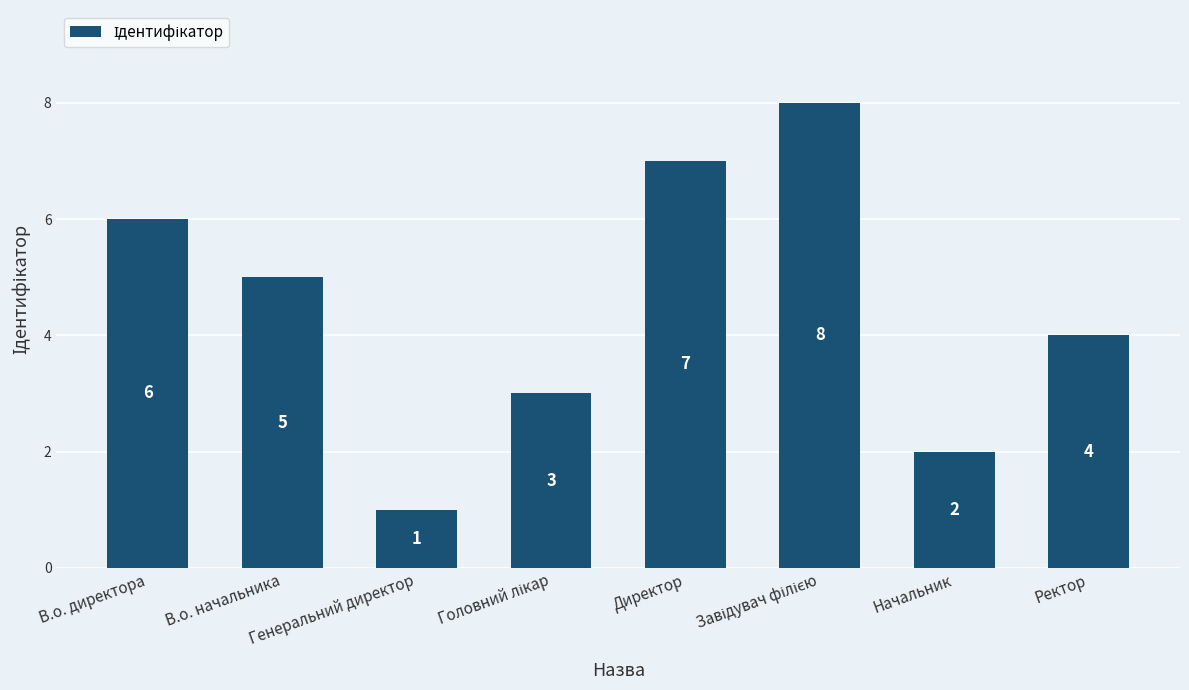

The chart shows a value of 2 at Директор. True or false?

False